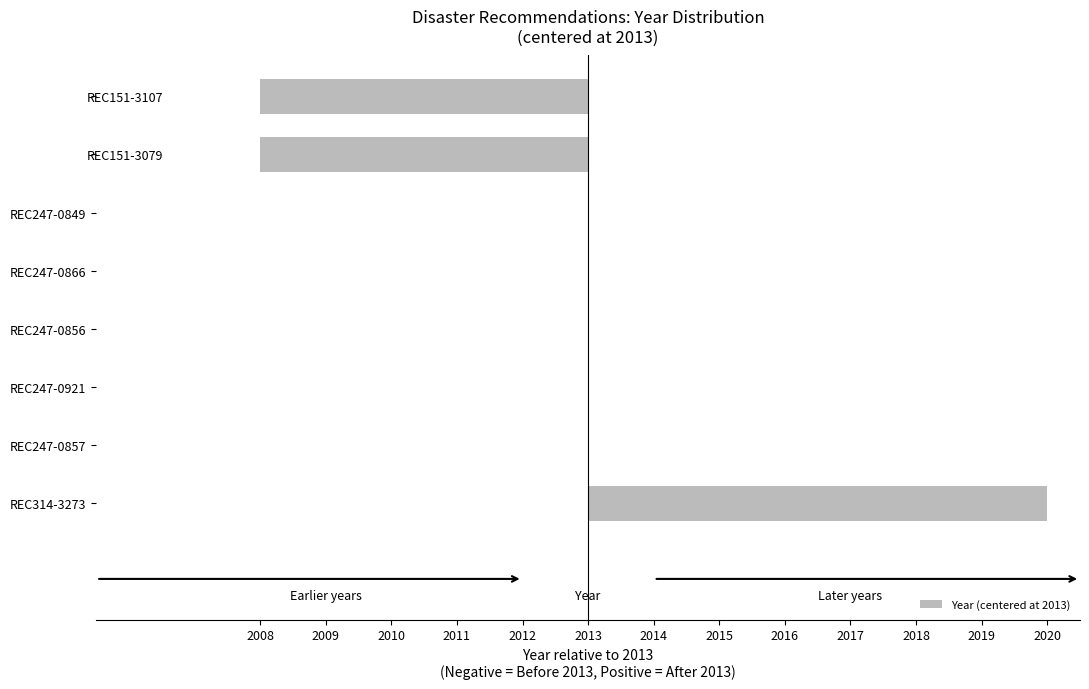

How many values are above zero?

1